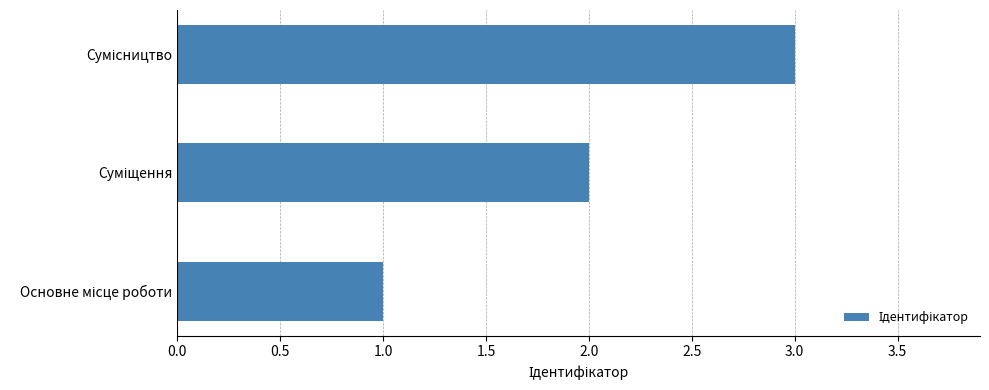

What is the sum of all values?

6